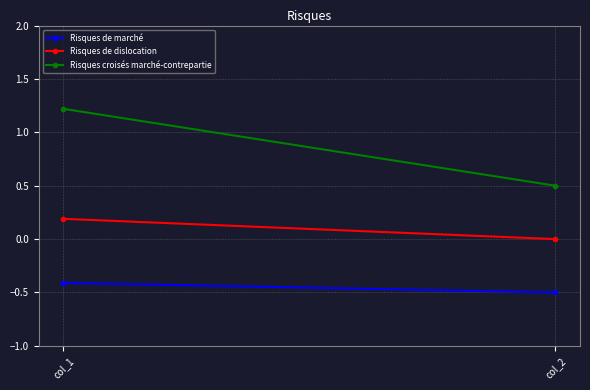

Reading left to right, extract all data points from this chart.

Risques de marché: col_1=-0.4	col_2=-0.5
Risques de dislocation: col_1=0.2	col_2=0.0
Risques croisés marché-contrepartie: col_1=1.2	col_2=0.5